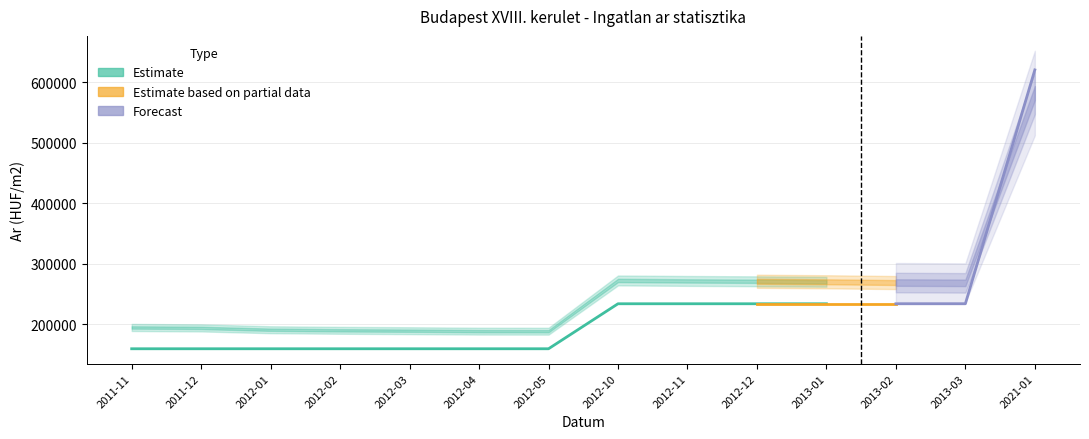

What is the maximum value for Atlagos negyzetmeter ar?

620512